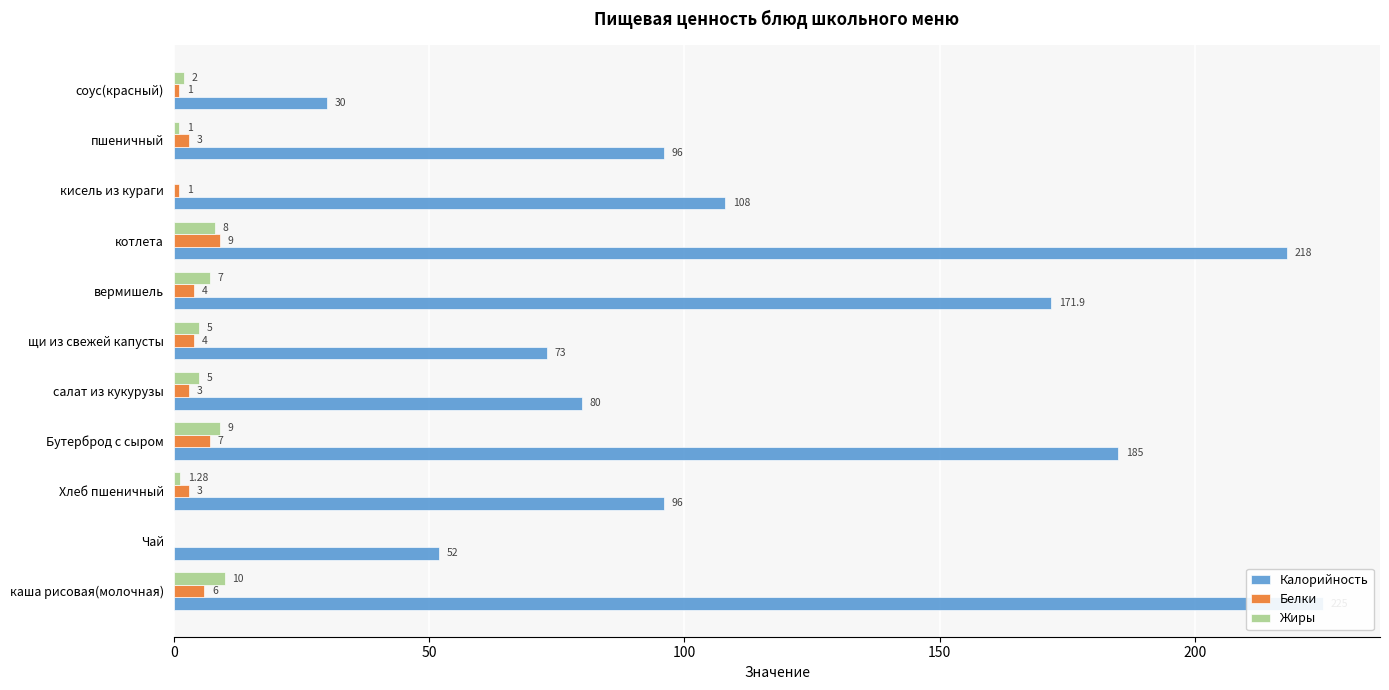

How many data points does each series have?

11